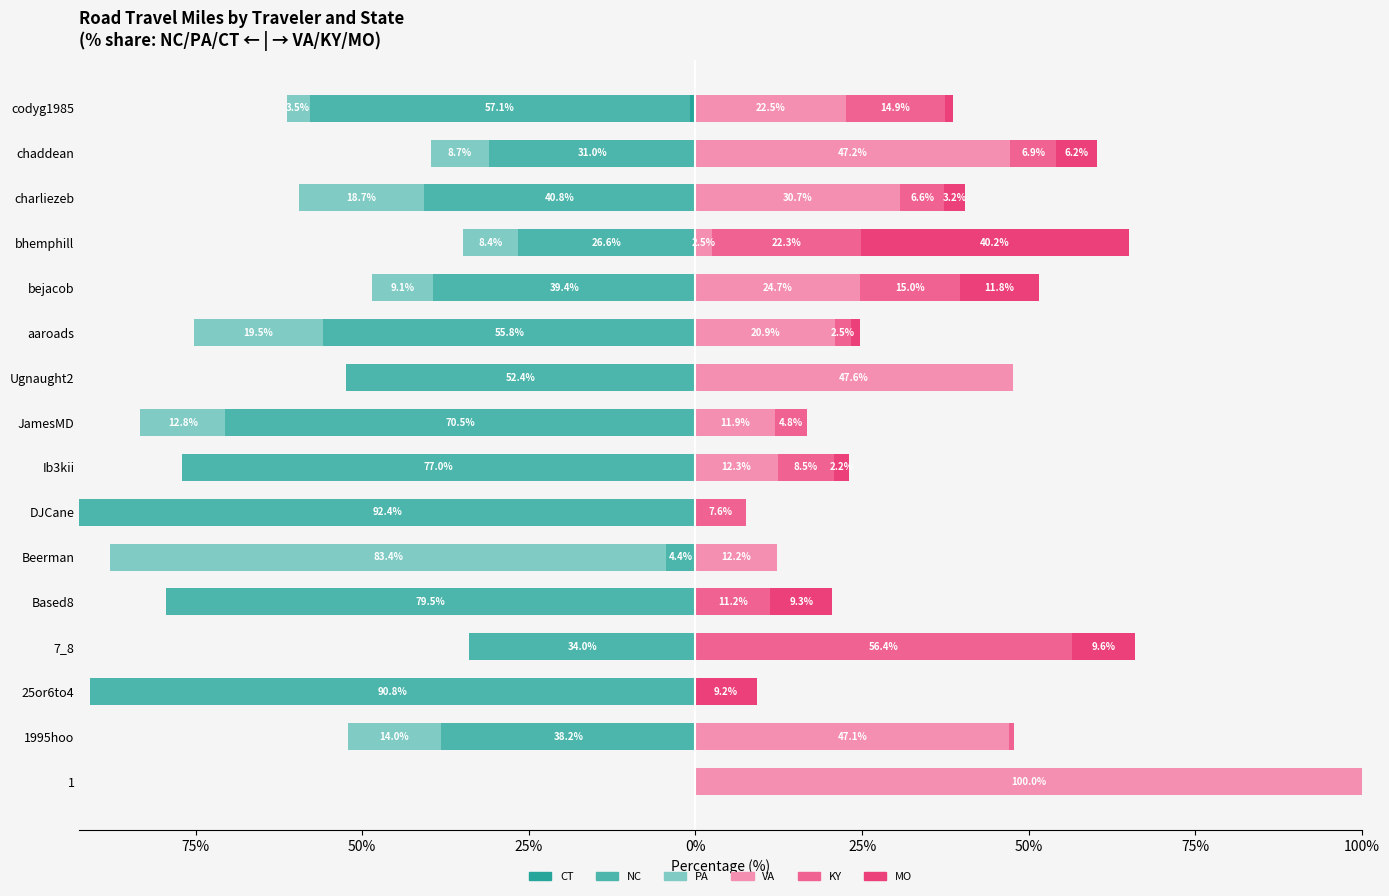

True or false: MO has a value of 1.8 at aaroads.

False